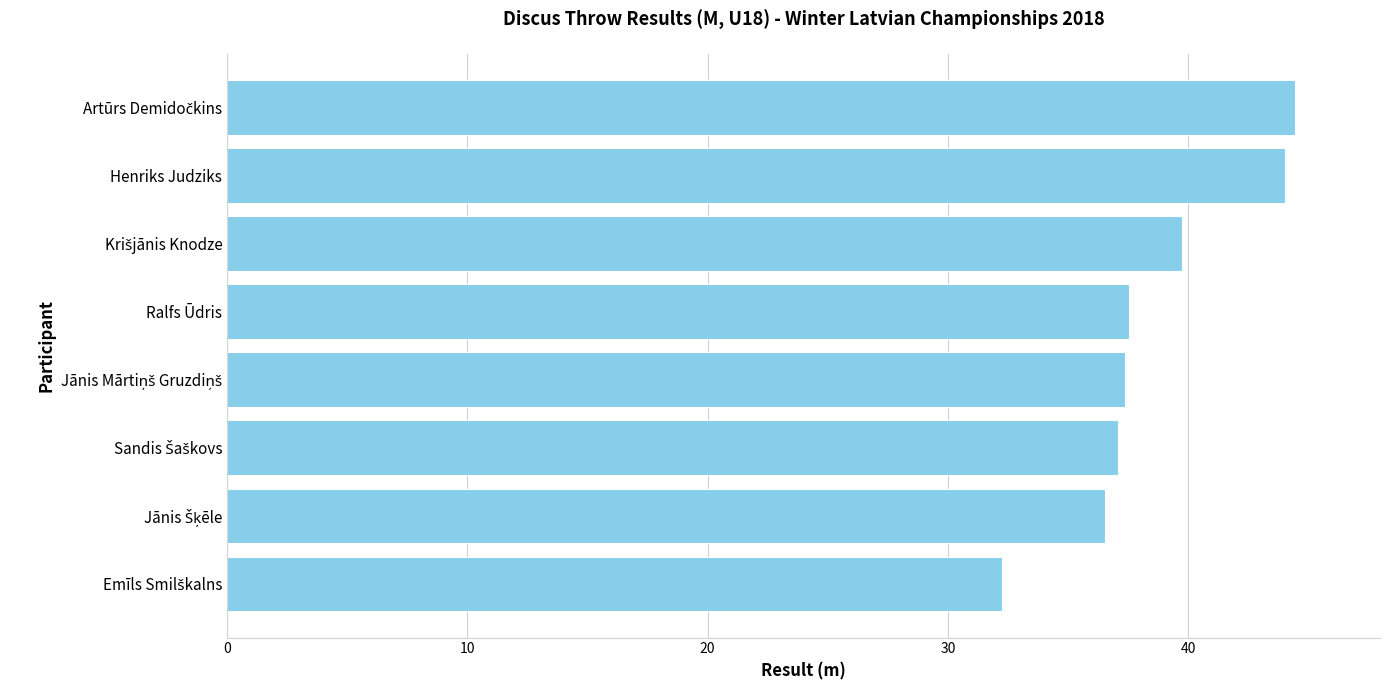

The chart shows a value of 44.0 at Henriks Judziks. True or false?

True